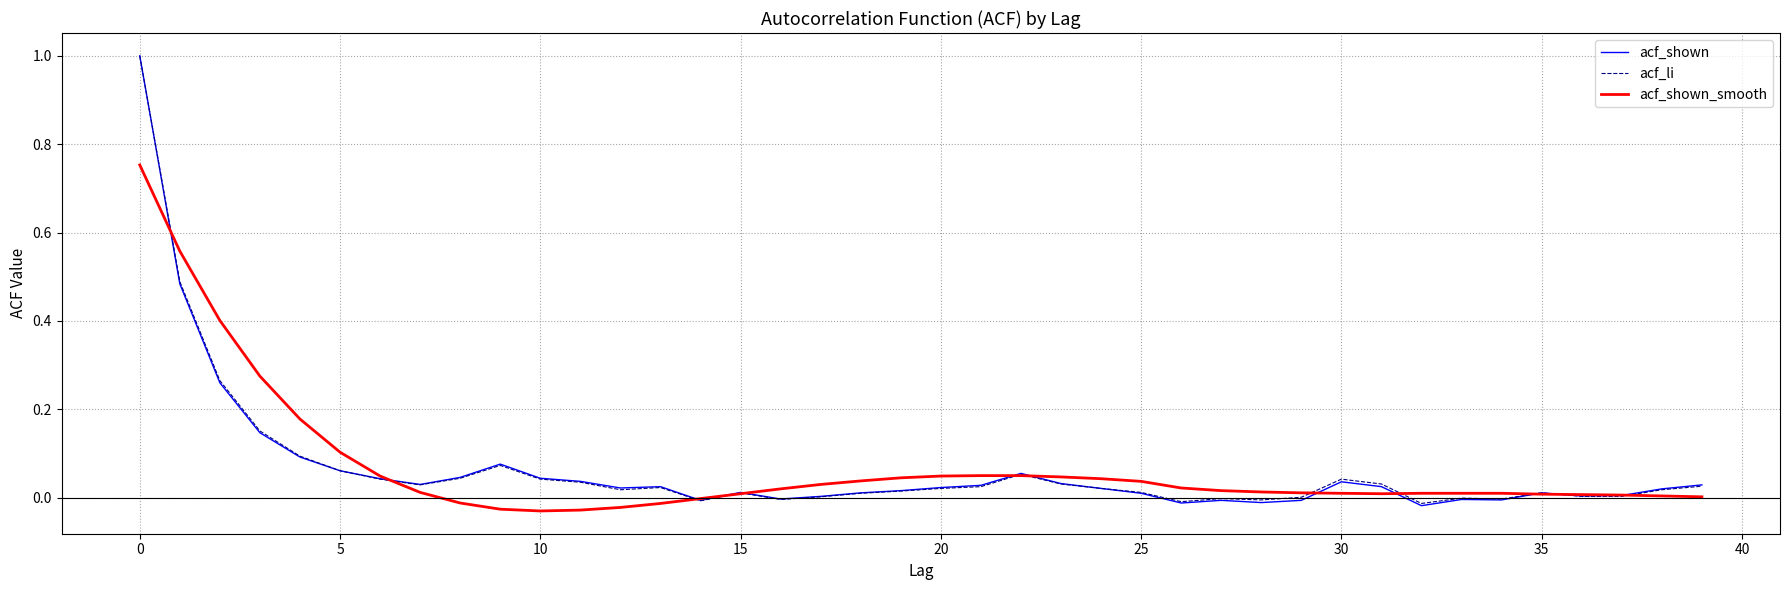

What is the greatest value displayed?

1.0